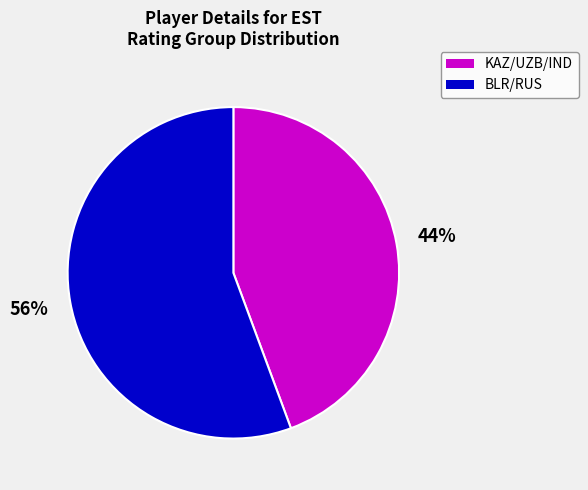

Is there any slice that represents more than half of the pie?

Yes